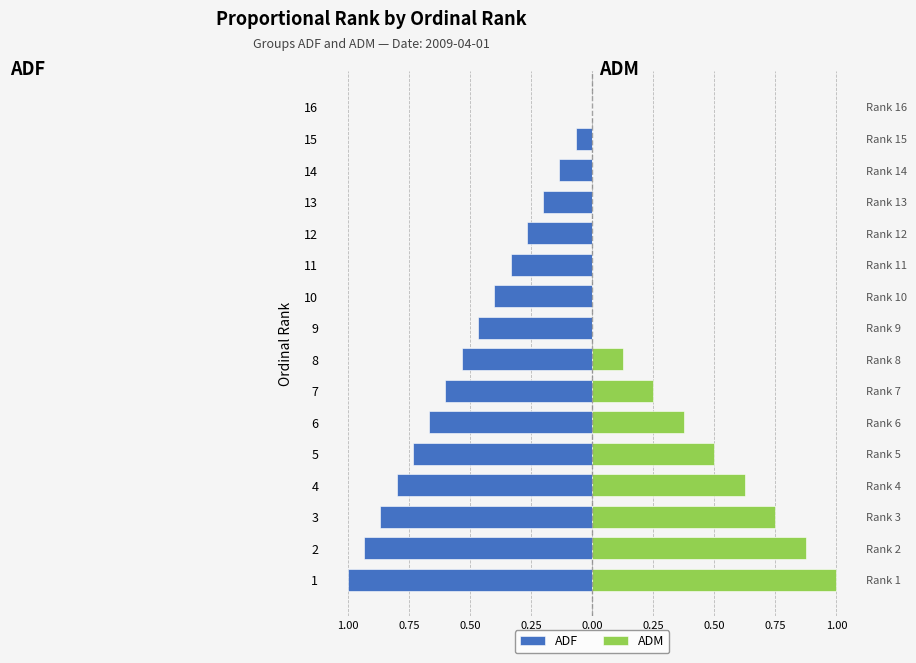

How many bars are there in each group?

2